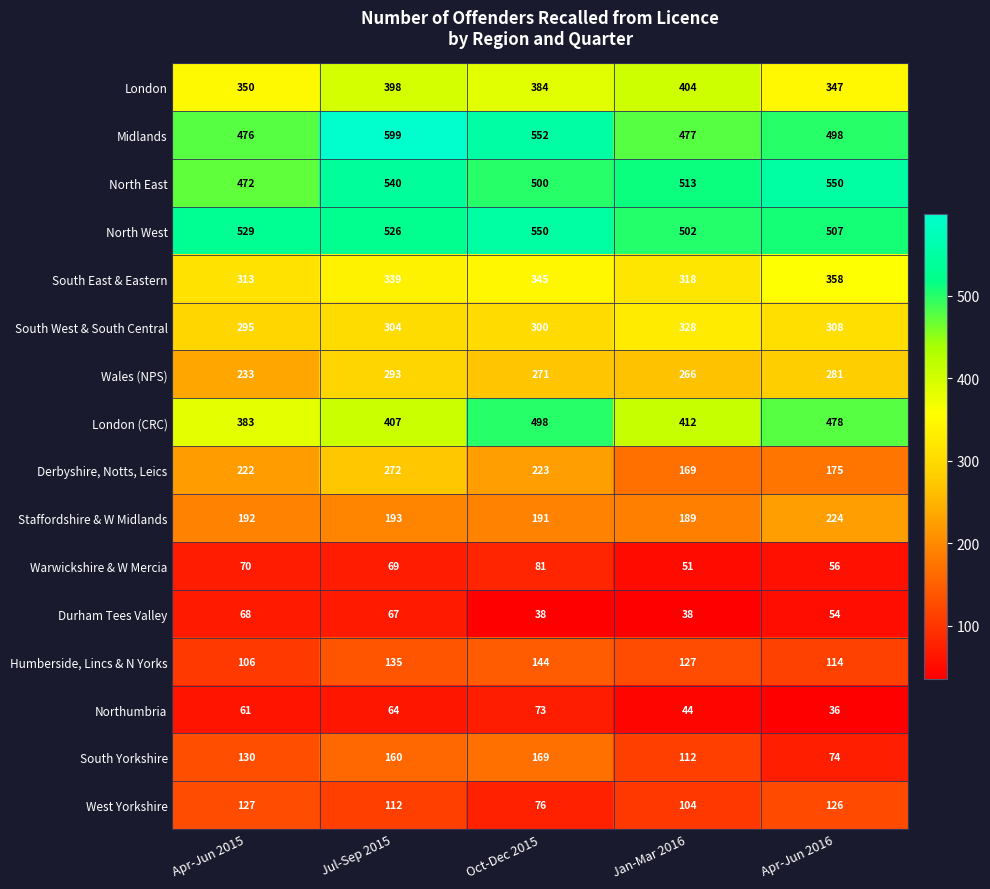

Count the North East values in the range 500 to 540.

3